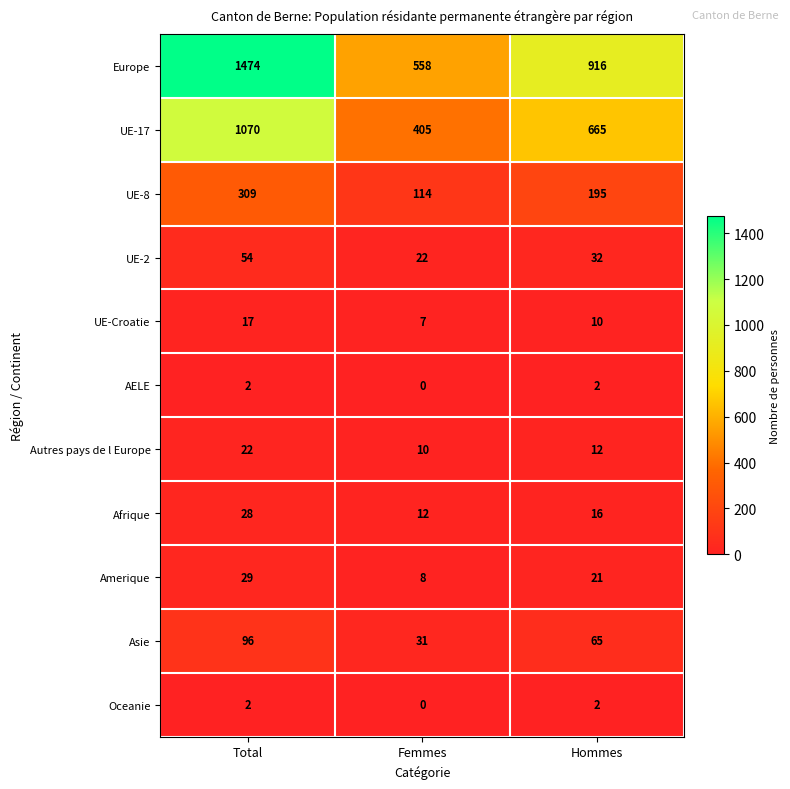

What is the sum of all Autres pays de l Europe values?

44